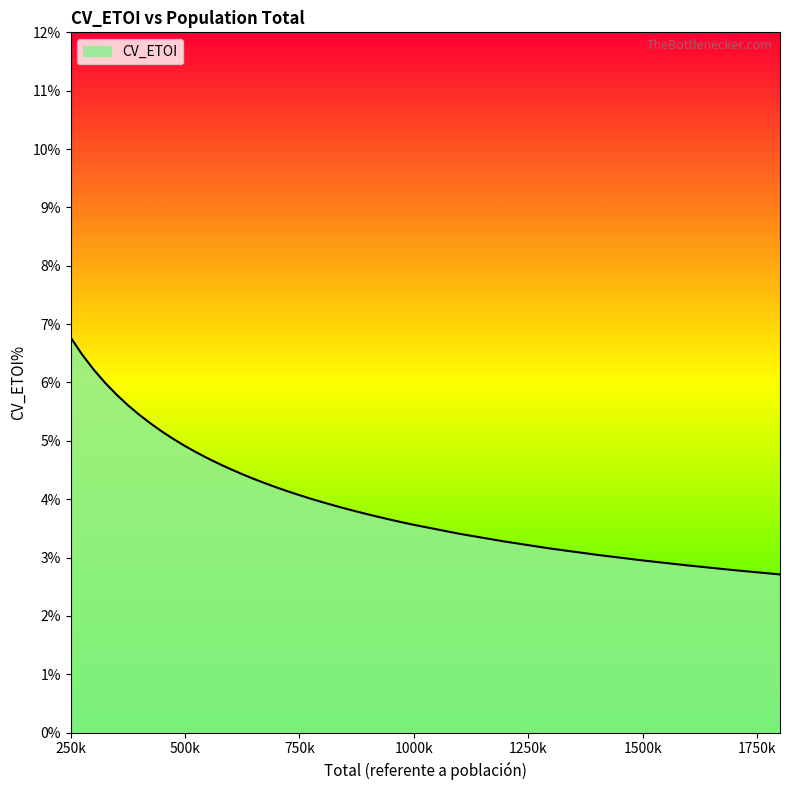

Where is the data nearest to the value 0?

1800000